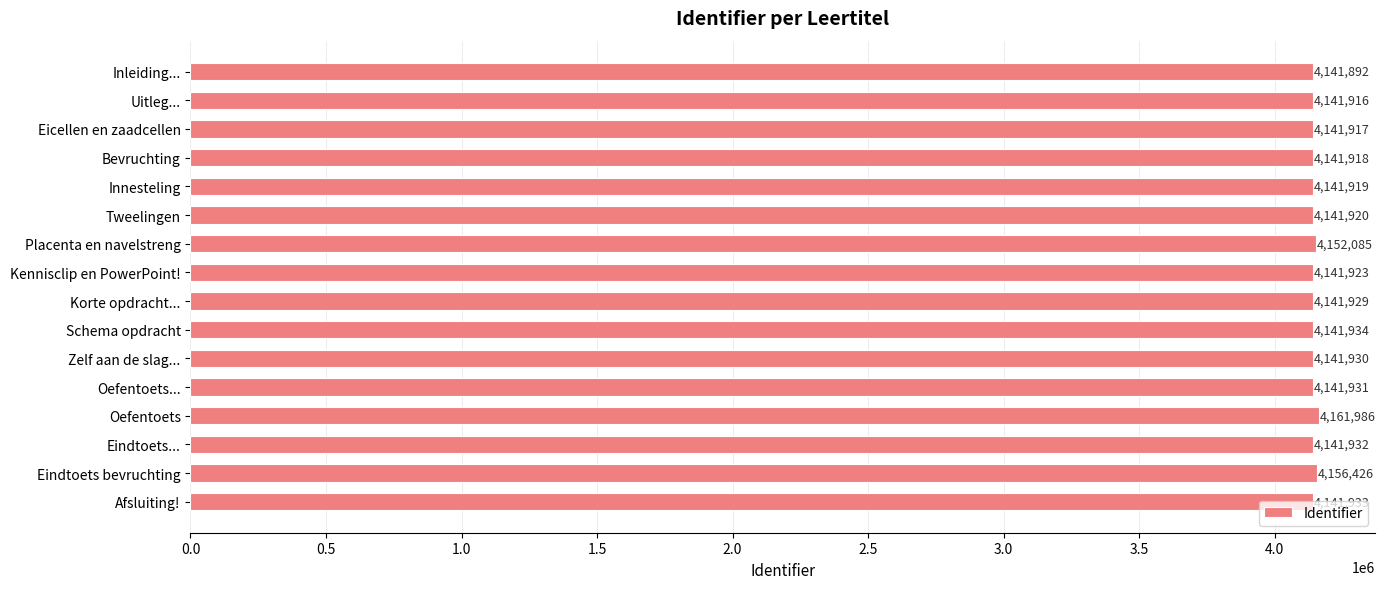

What is the label of the 10th bar from the bottom?

Placenta en navelstreng